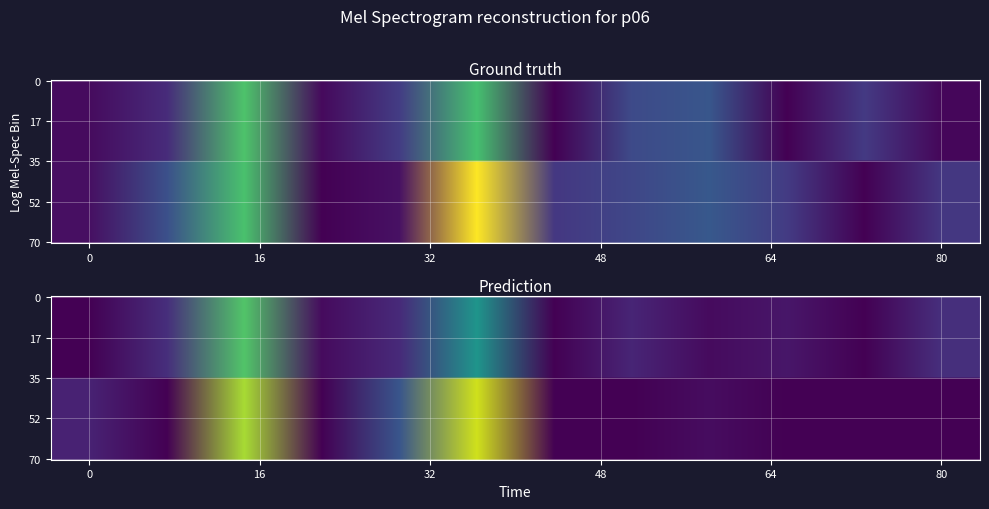

At which label does Row1 reach its minimum?

9